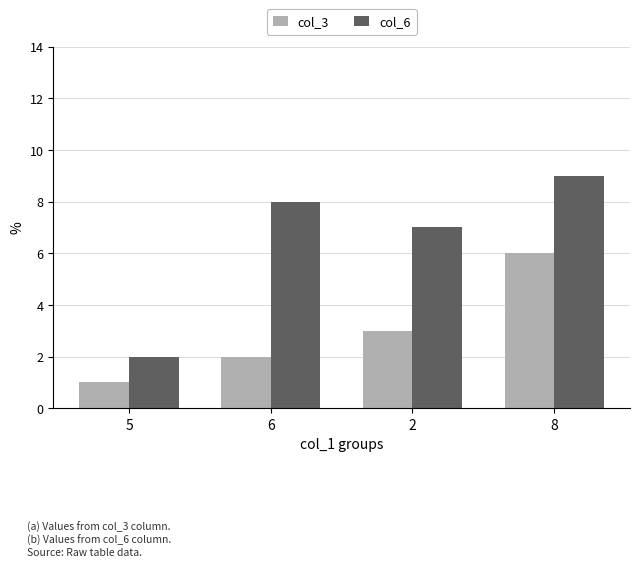

Between 6 and 8, which series saw the biggest shift?

col_3